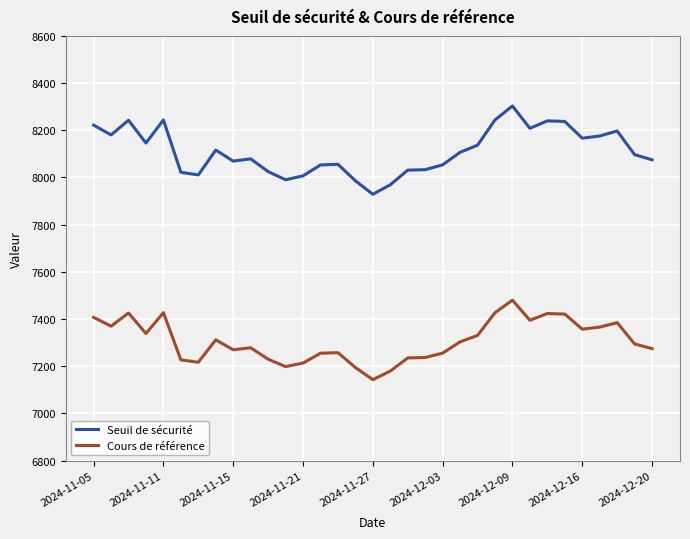

What is the maximum value shown in the chart?

8303.0